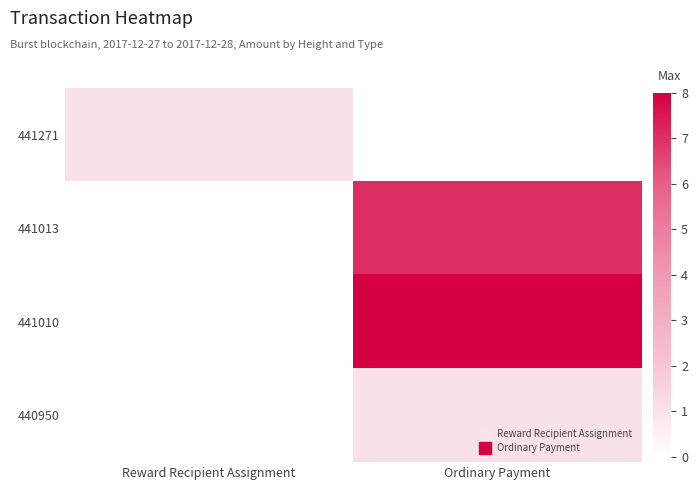

List the series in order of their peak value, highest first.

441010, 441013, 441271, 440950